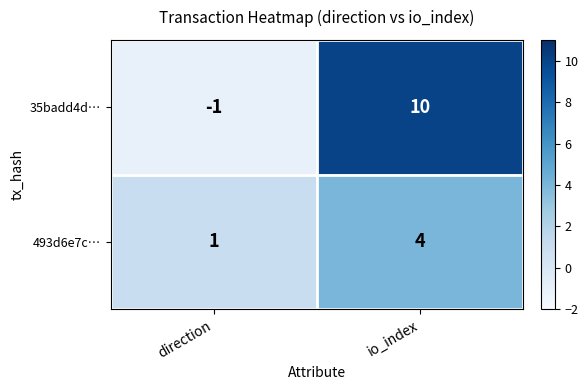

What is the difference between the maximum and minimum values in the 35badd4d… series?

11